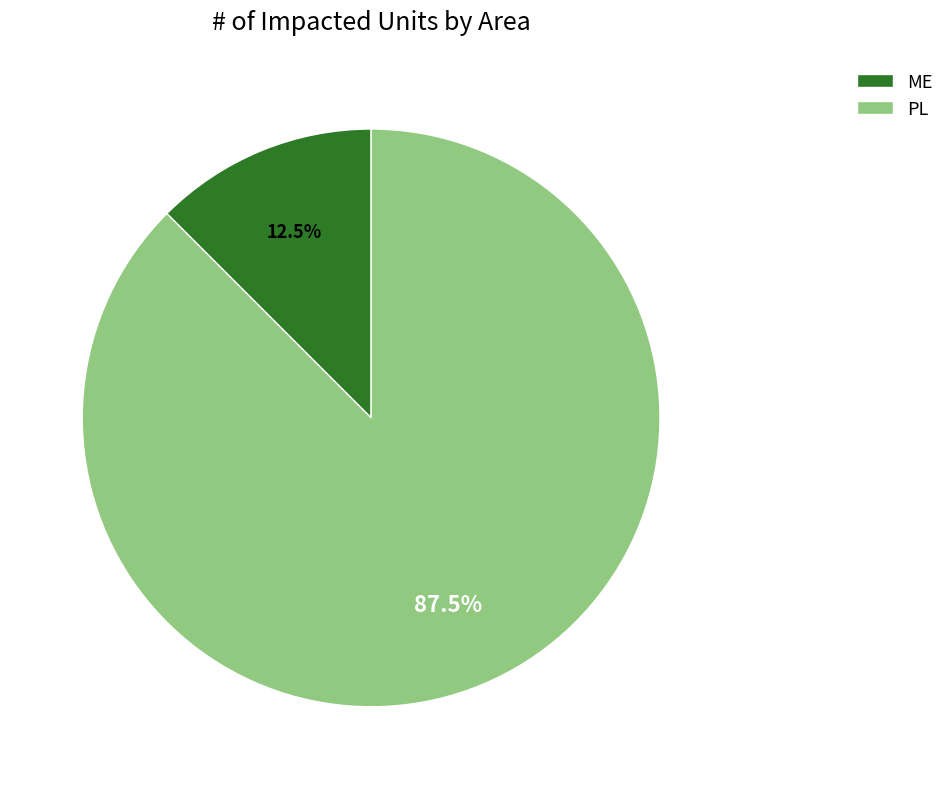

To the nearest percent, what is the difference between the largest and smallest slice percentages?

75%